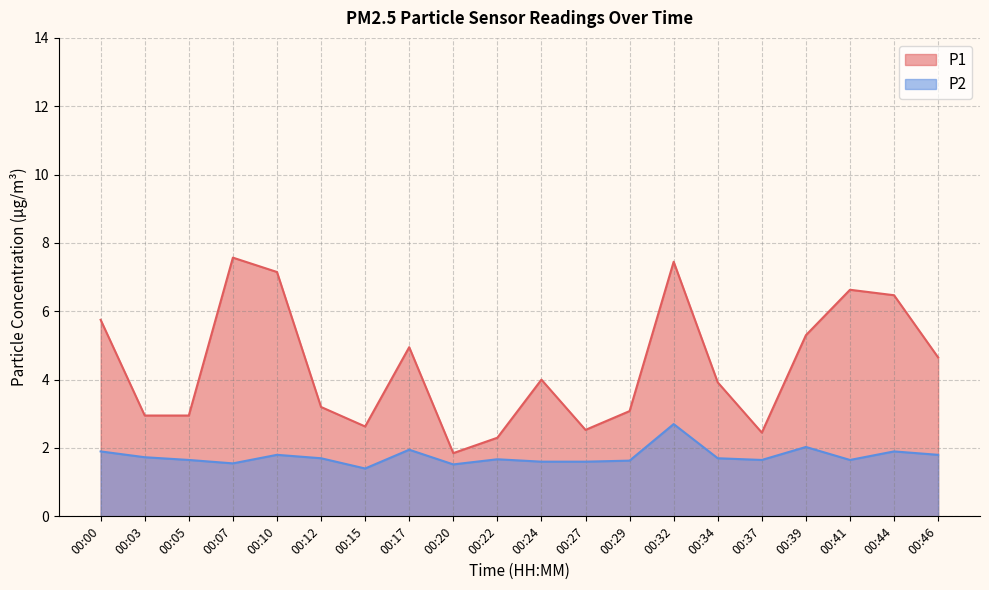

How many data points does each series have?

20